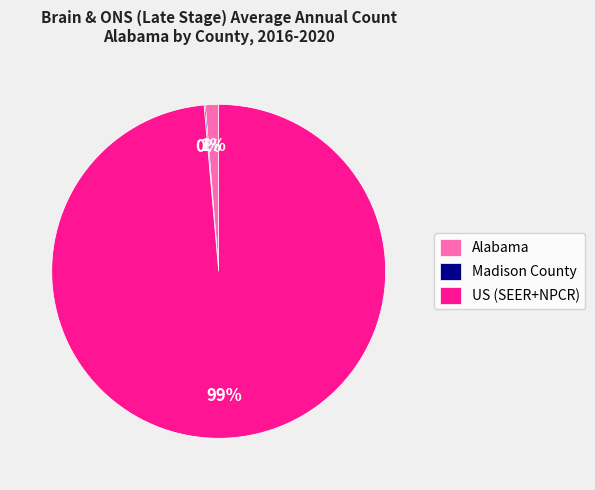

To the nearest percent, what percentage of the pie is US (SEER+NPCR)?

99%